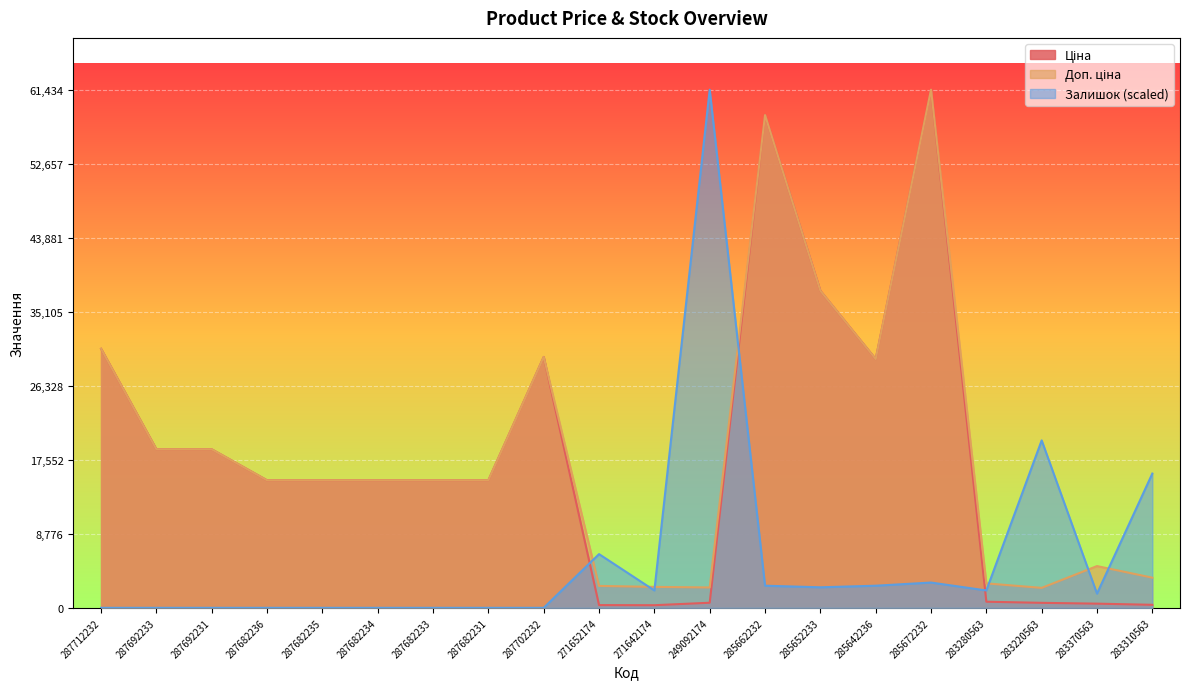

Which category has the lowest value across all series?

287712232